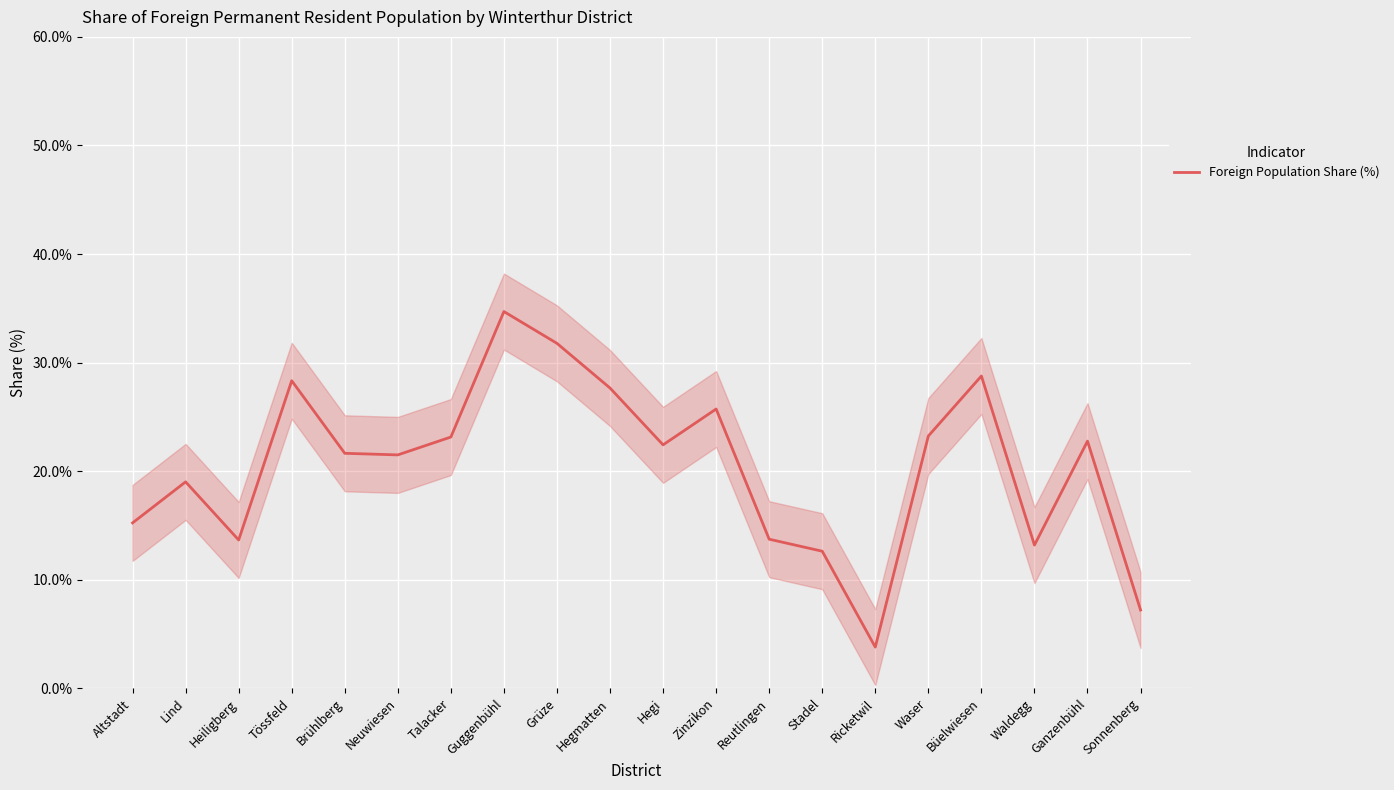

How many points are higher than both their immediate neighbors (excluding endpoints)?

6